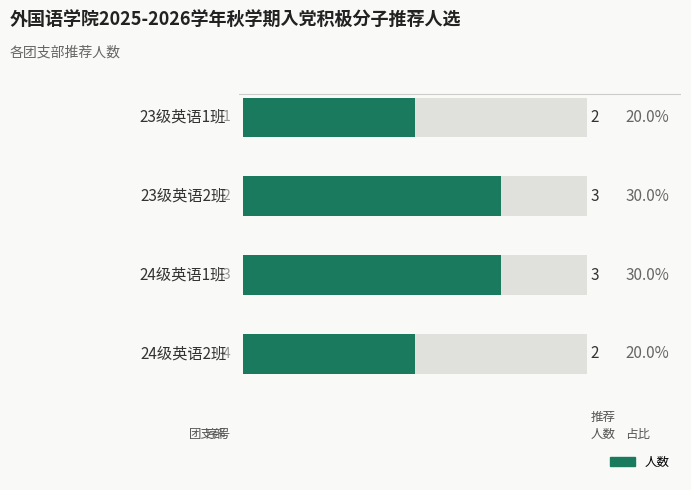

What is the difference between the maximum and minimum values?

1